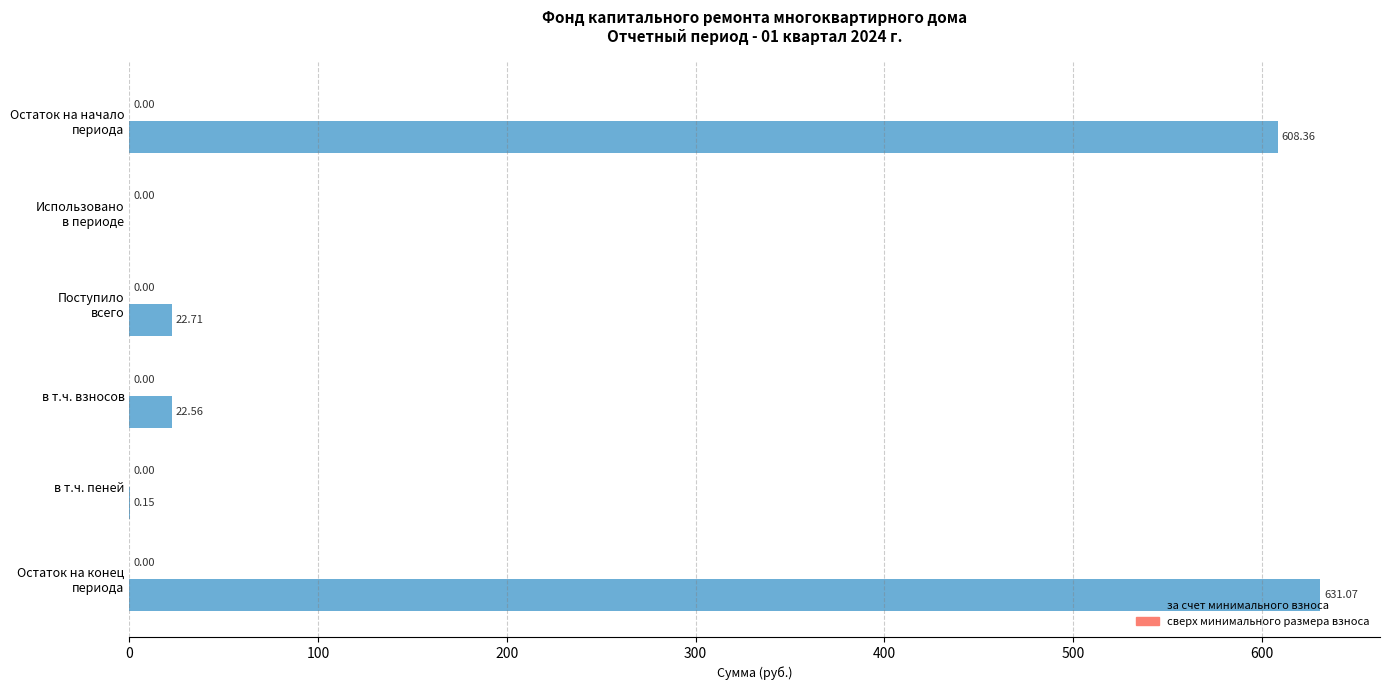

What is the change in value from в т.ч. взносов to в т.ч. пеней?

-22.4